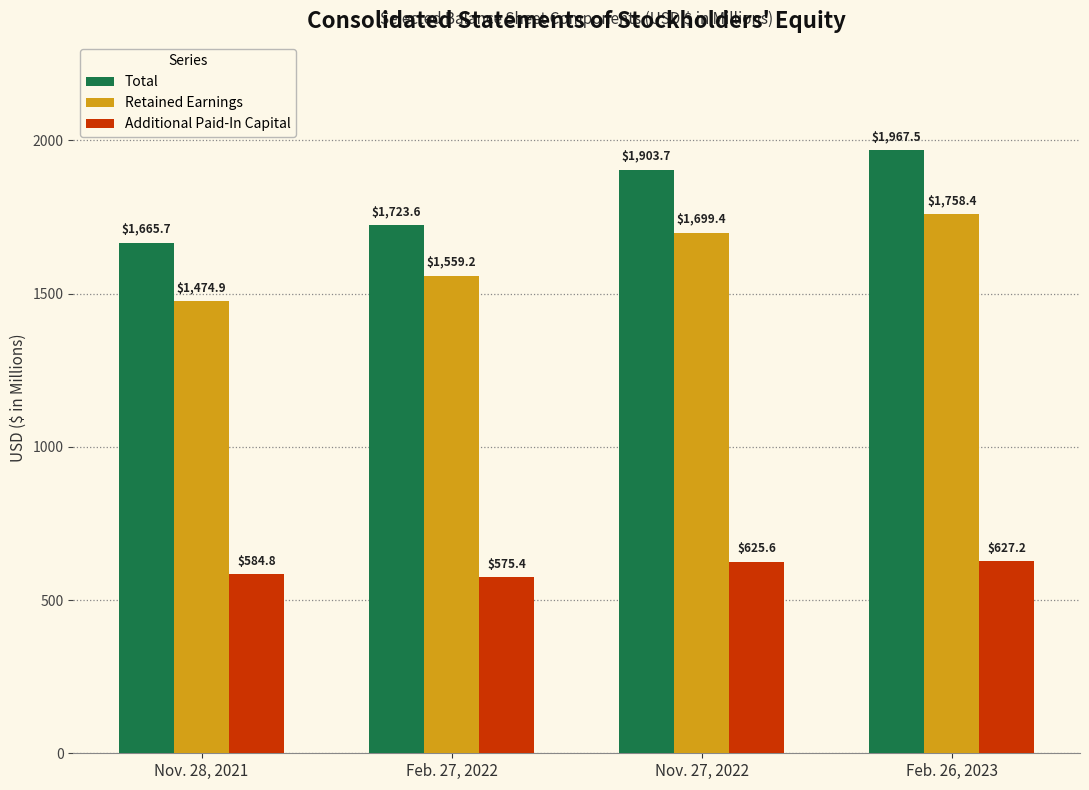

The Additional Paid-In Capital series shows 994.0 at Feb. 26, 2023. True or false?

False